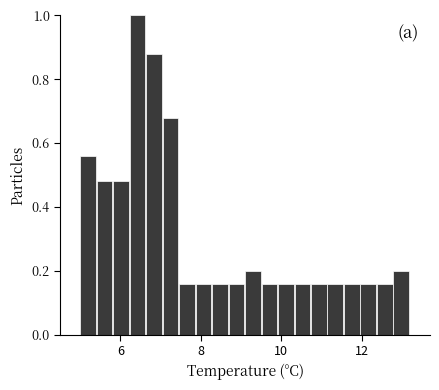

Read against the x-axis, roughly where is the centre of the tallest bar?

6.4